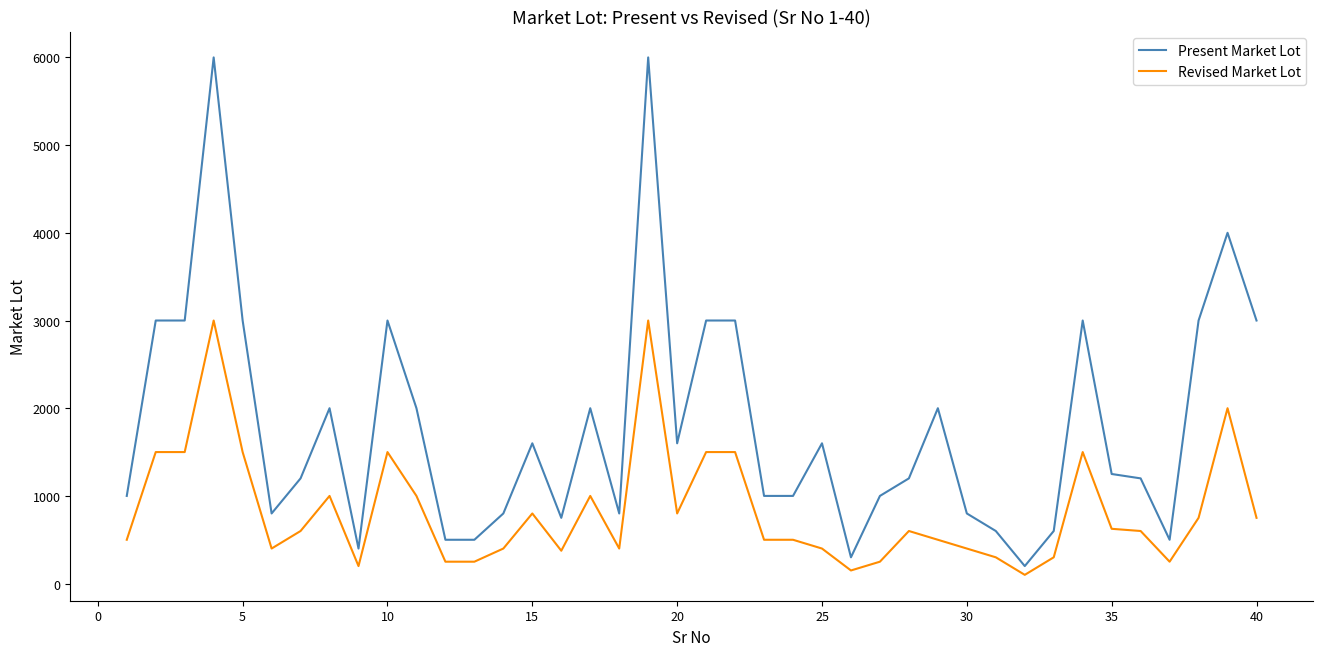

What is the smallest value displayed?

100